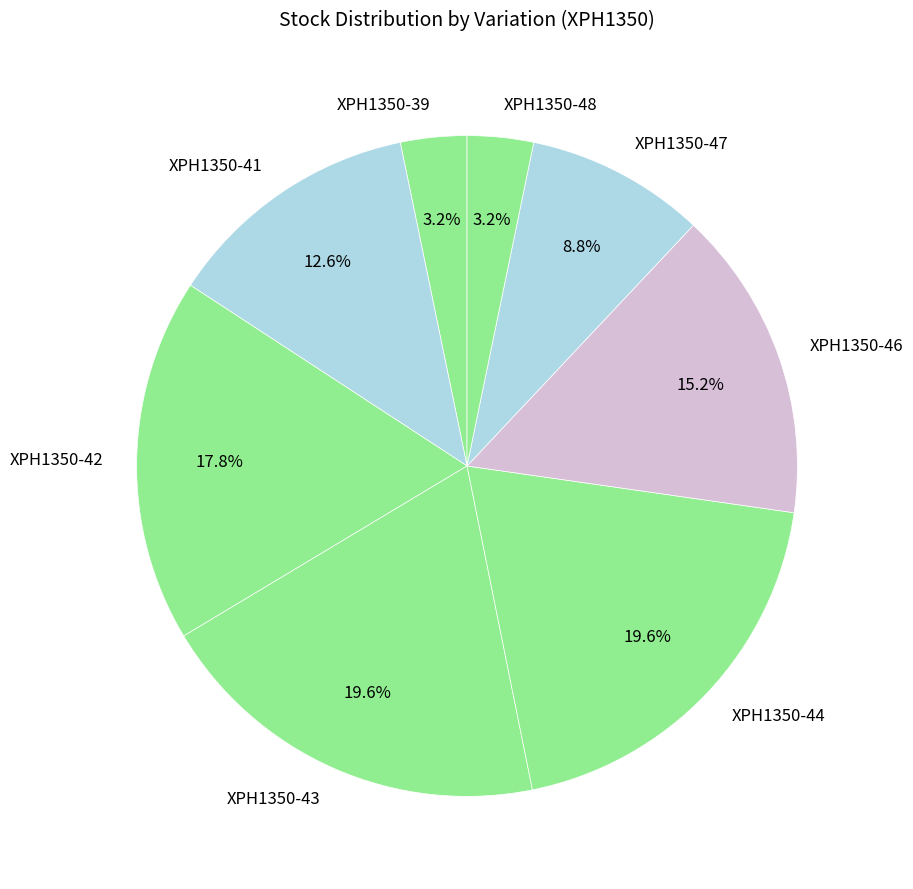

What is the total percentage of XPH1350-43 and XPH1350-46?

34.8%